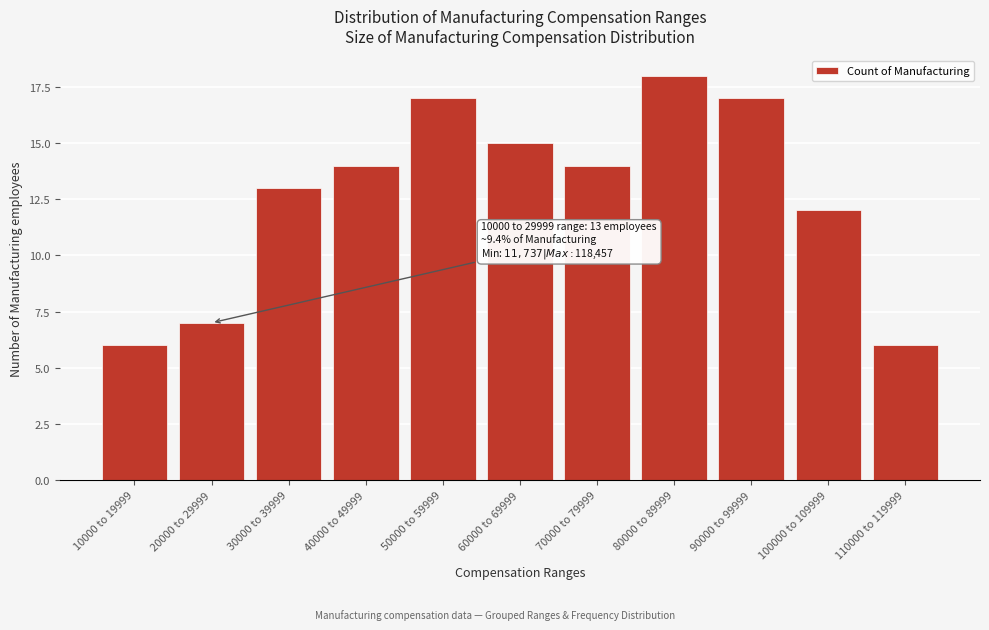

Reading left to right, transcribe all the data shown in this chart.

6	7	13	14	17	15	14	18	17	12	6